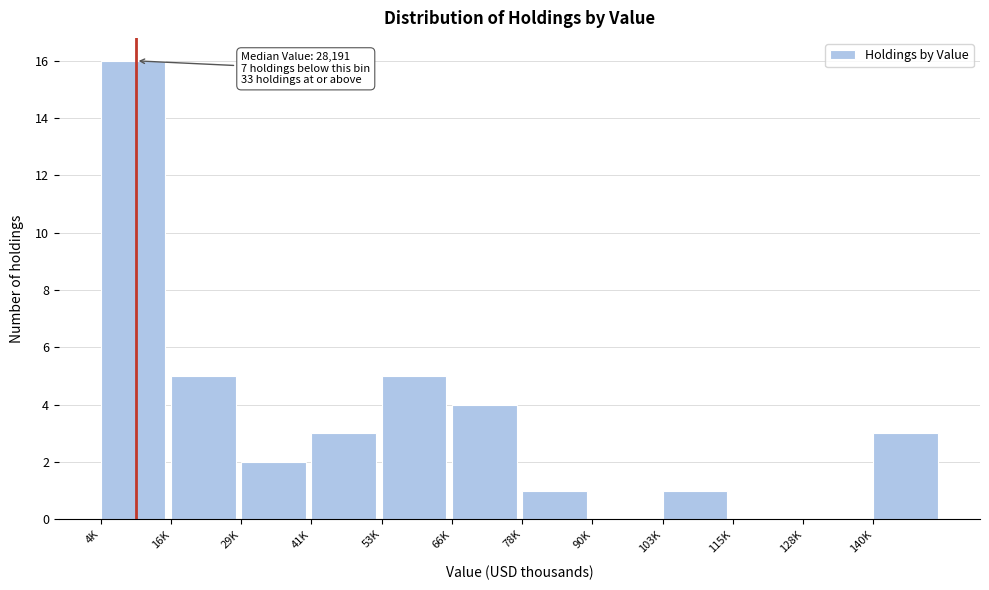

Reading left to right, list all the values displayed in this chart.

4K=16	16K=5	29K=2	41K=3	53K=5	66K=4	78K=1	90K=0	103K=1	115K=0	128K=0	140K=3